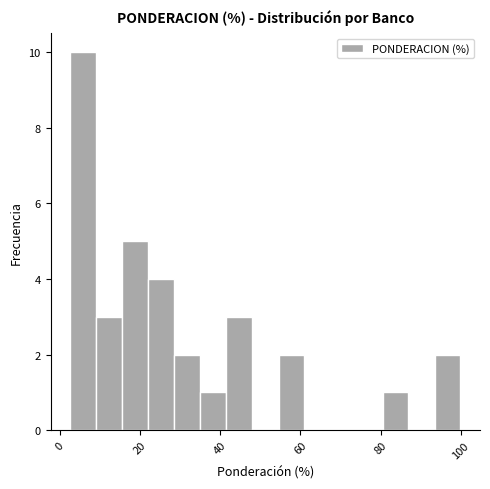

Read against the x-axis, roughly where is the centre of the tallest bar?

6